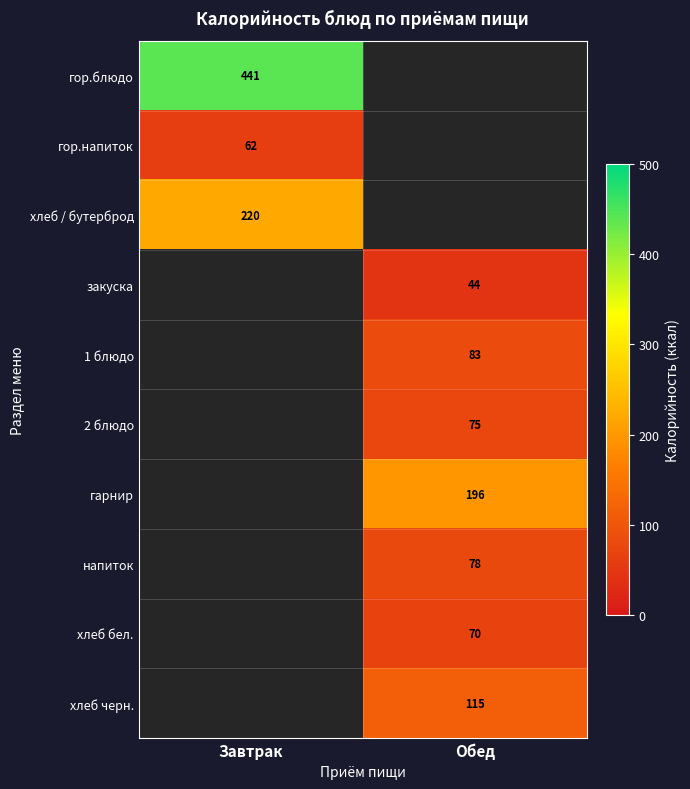

True or false: закуска has a value of 44 at Обед.

True